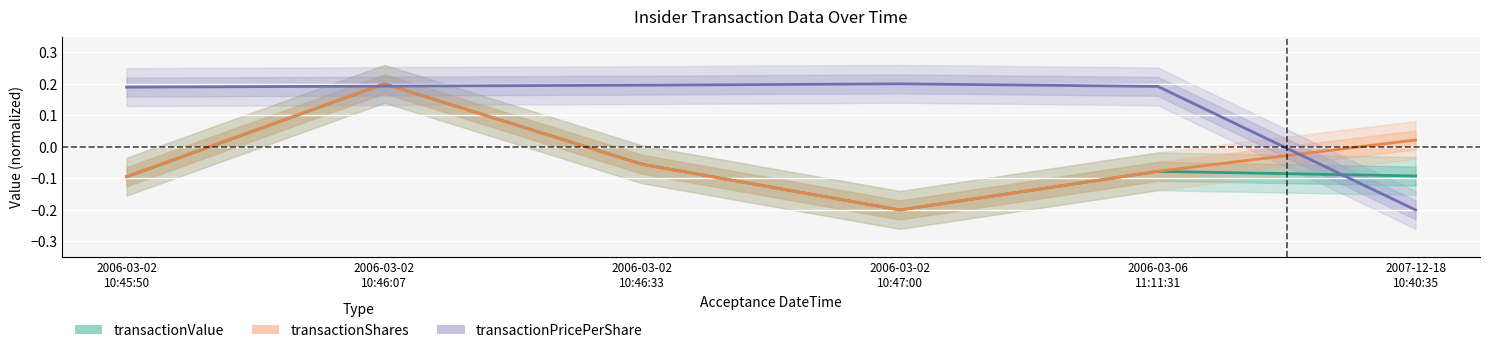

Rank the categories by transactionPricePerShare value from lowest to highest.

2007-12-18
10:40:35, 2006-03-02
10:45:50, 2006-03-06
11:11:31, 2006-03-02
10:46:07, 2006-03-02
10:46:33, 2006-03-02
10:47:00